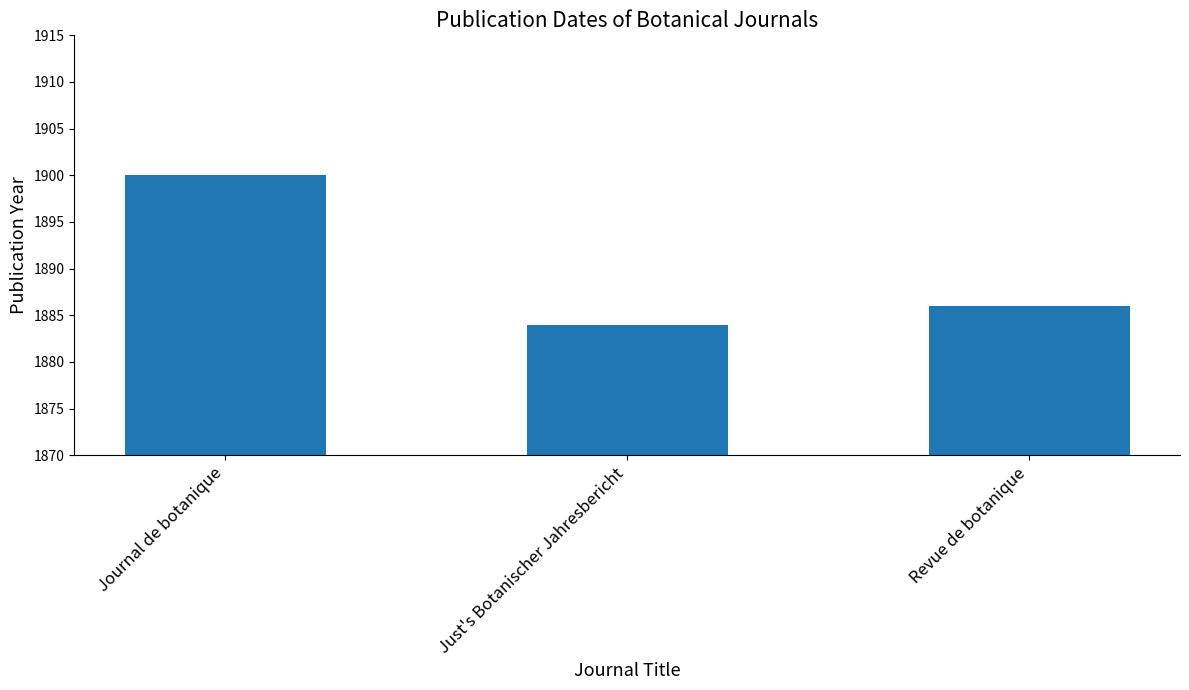

The value at Just's Botanischer Jahresbericht is 489. True or false?

False